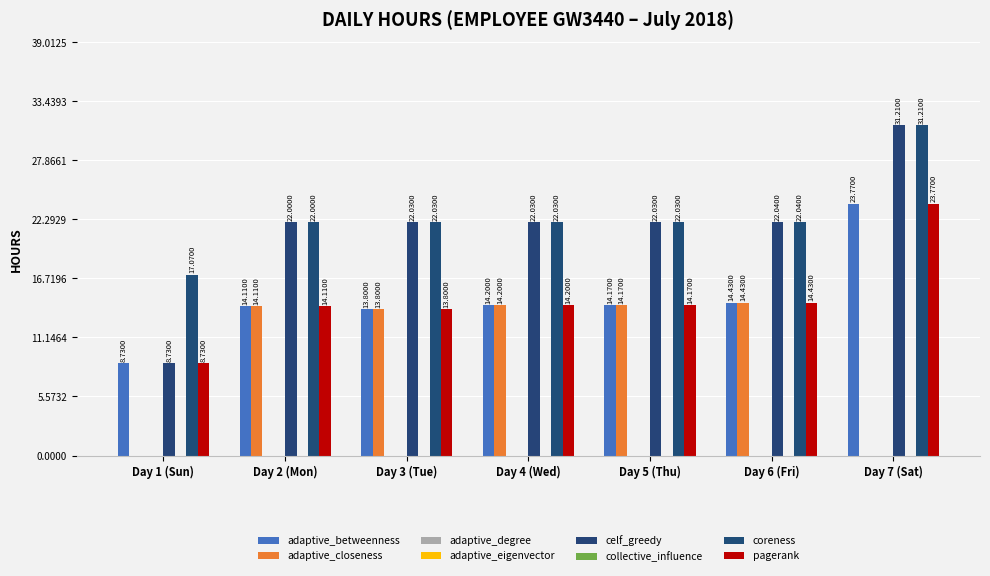

Reading right to left, what are all the values shown in this chart?

adaptive_betweenness: 23.8	14.4	14.2	14.2	13.8	14.1	8.7
adaptive_closeness: 0.0	14.4	14.2	14.2	13.8	14.1	0.0
celf_greedy: 31.2	22.0	22.0	22.0	22.0	22.0	8.7
coreness: 31.2	22.0	22.0	22.0	22.0	22.0	17.1
pagerank: 23.8	14.4	14.2	14.2	13.8	14.1	8.7